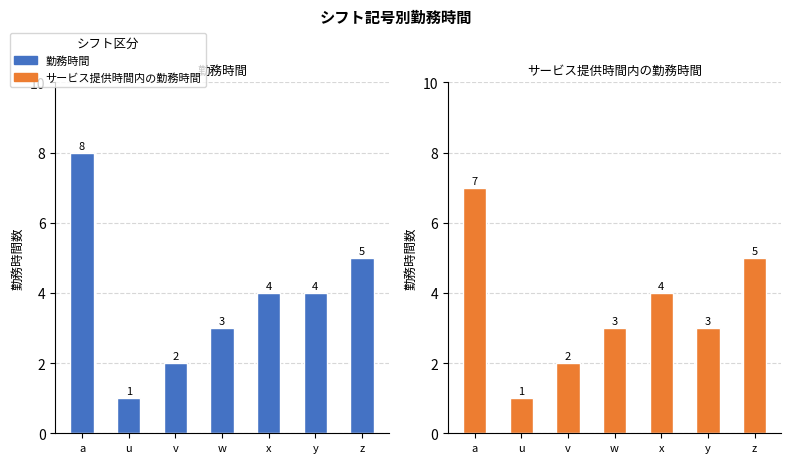

Reading left to right, extract all data points from this chart.

勤務時間: 8	1	2	3	4	4	5
サービス提供時間内の勤務時間: 7	1	2	3	4	3	5